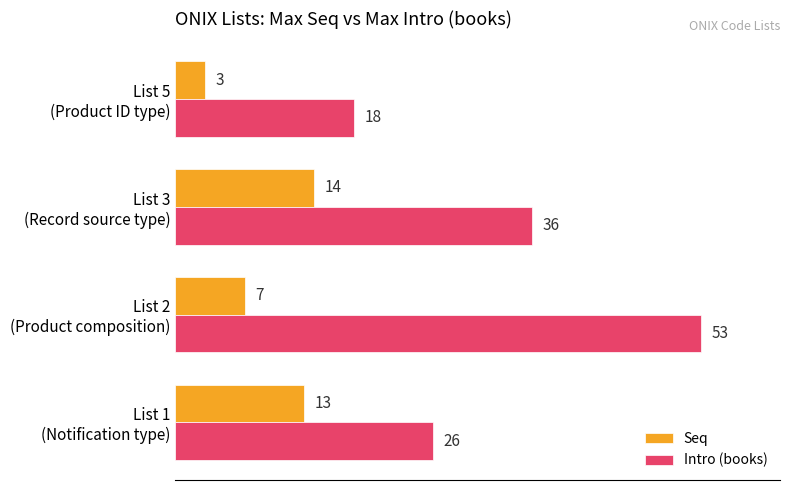

What is the difference between the maximum and minimum values in the Intro (books) series?

35